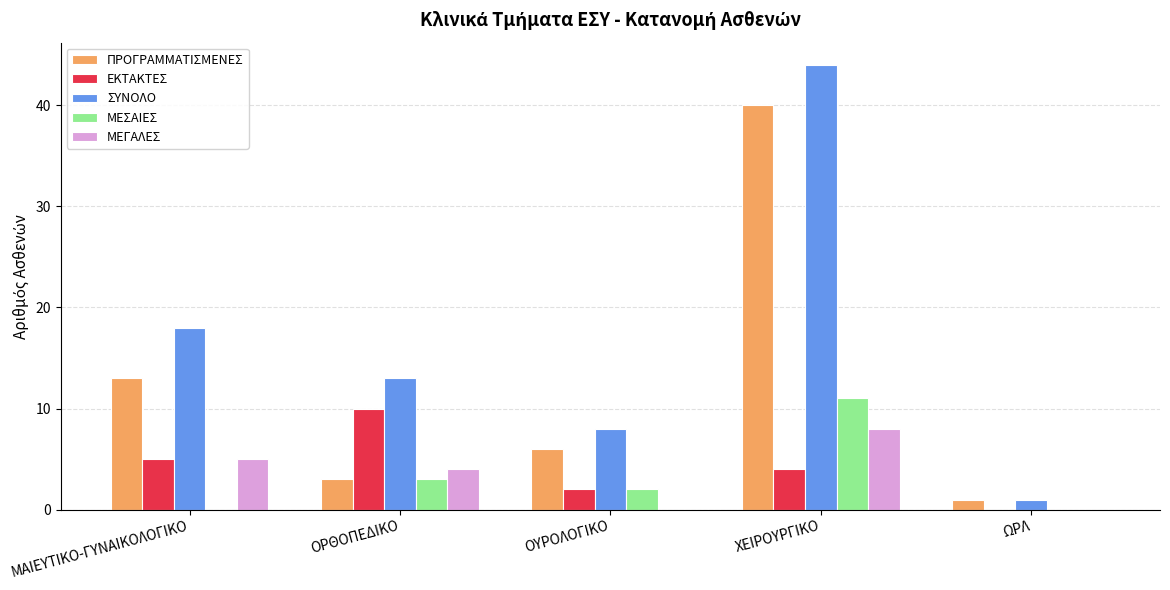

Between ΜΑΙΕΥΤΙΚΟ-ΓΥΝΑΙΚΟΛΟΓΙΚΟ and ΟΥΡΟΛΟΓΙΚΟ, which series saw the biggest shift?

ΣΥΝΟΛΟ